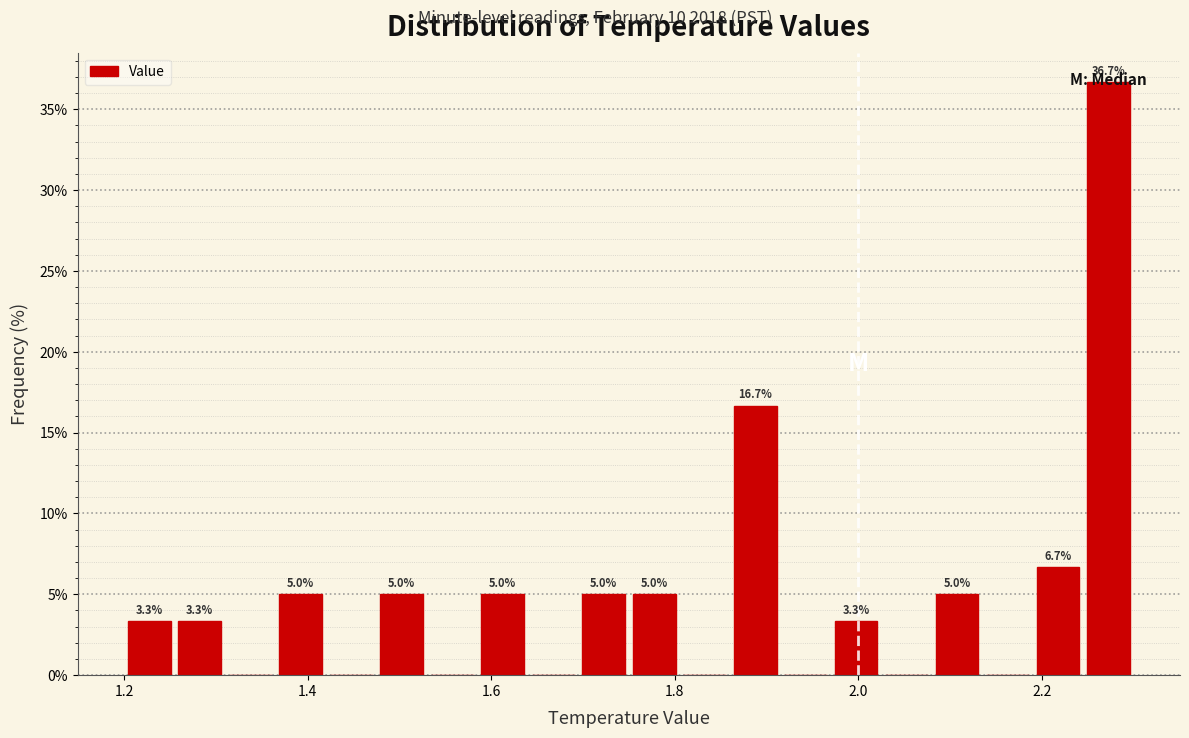

Read against the x-axis, roughly where is the centre of the tallest bar?

2.28